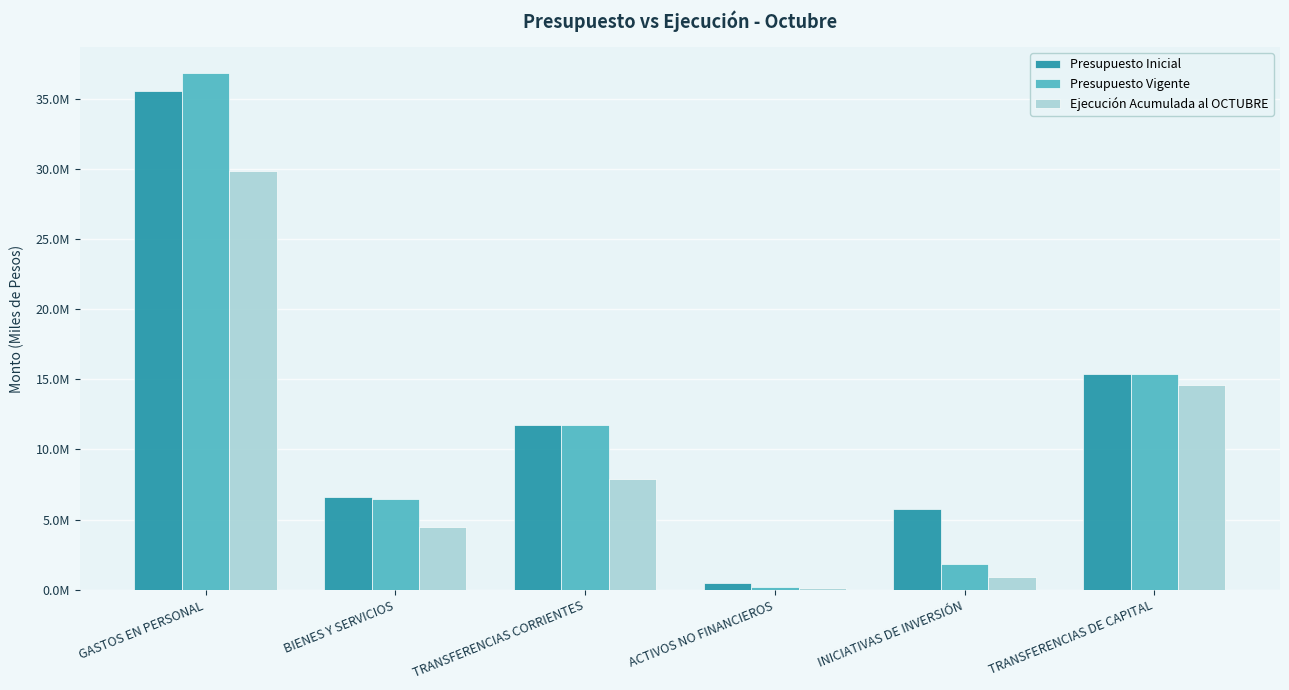

Are the bars grouped side by side (vs. stacked)?

Yes